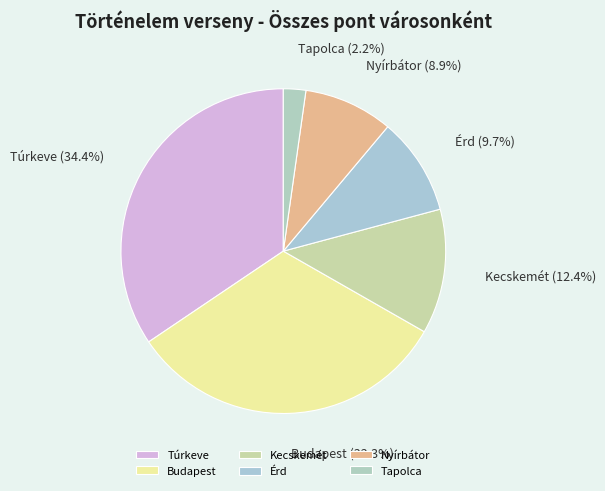

Does Túrkeve account for over 50% of the chart?

No